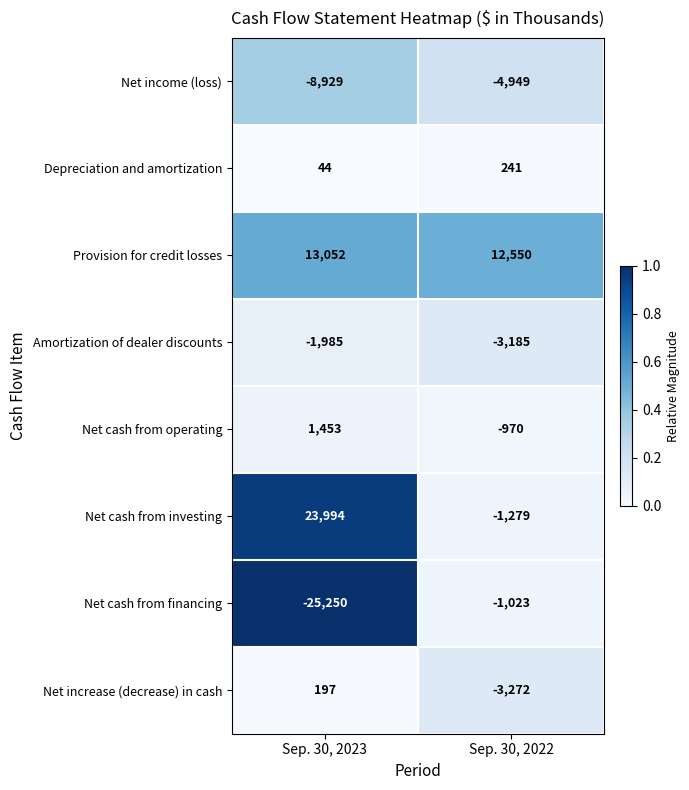

At which label is Depreciation and amortization closest to 142?

Sep. 30, 2023